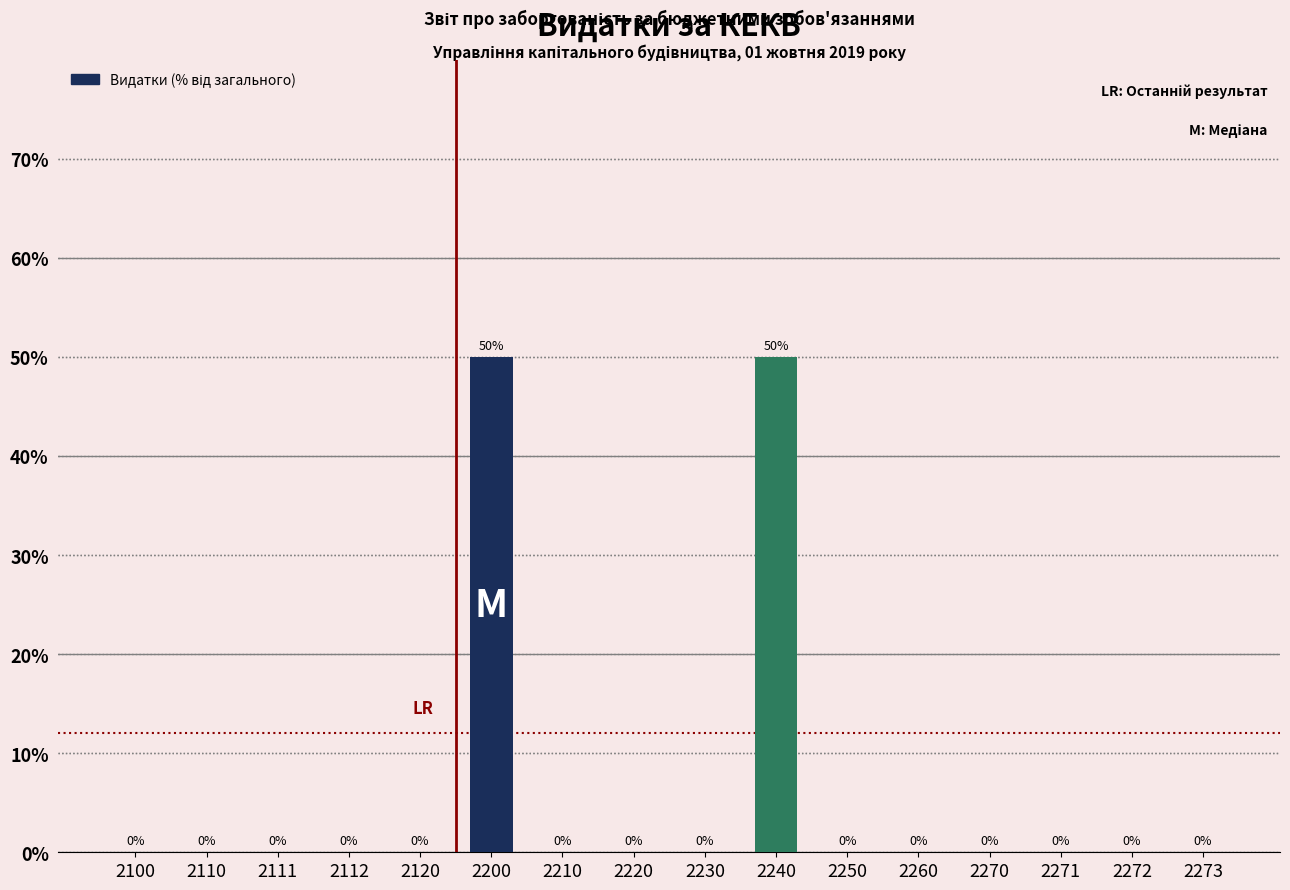

Reading left to right, extract all data points from this chart.

2100=0	2110=0	2111=0	2112=0	2120=0	2200=50	2210=0	2220=0	2230=0	2240=50	2250=0	2260=0	2270=0	2271=0	2272=0	2273=0